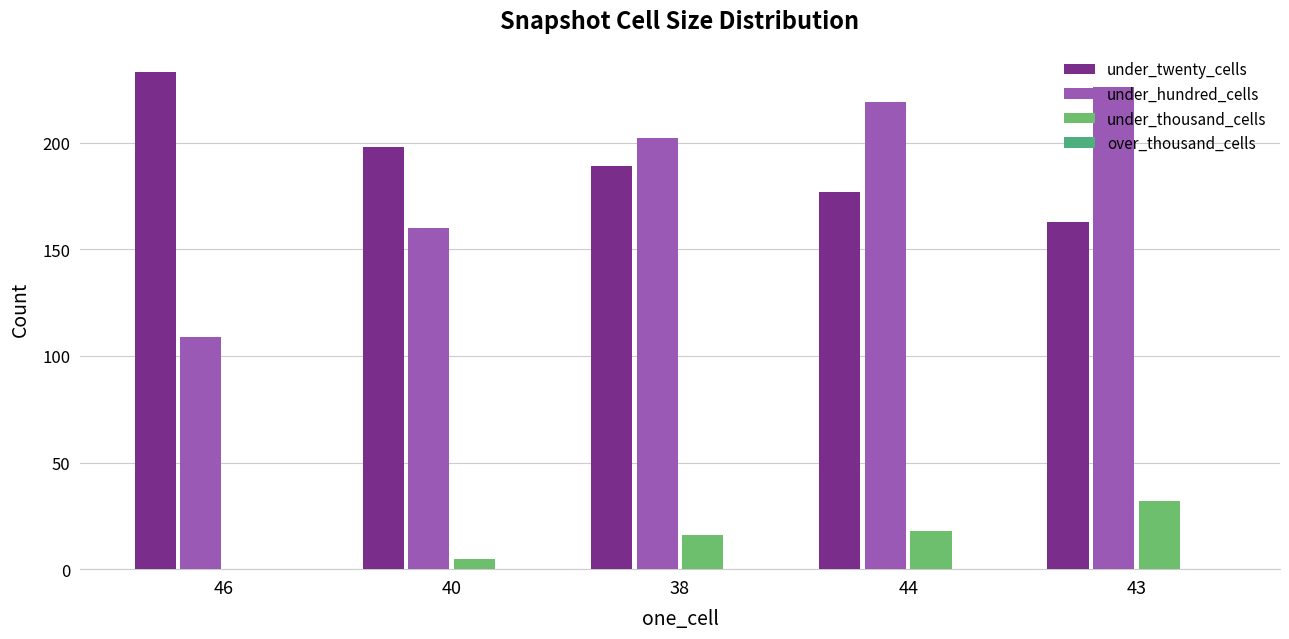

What is the greatest value displayed?

233